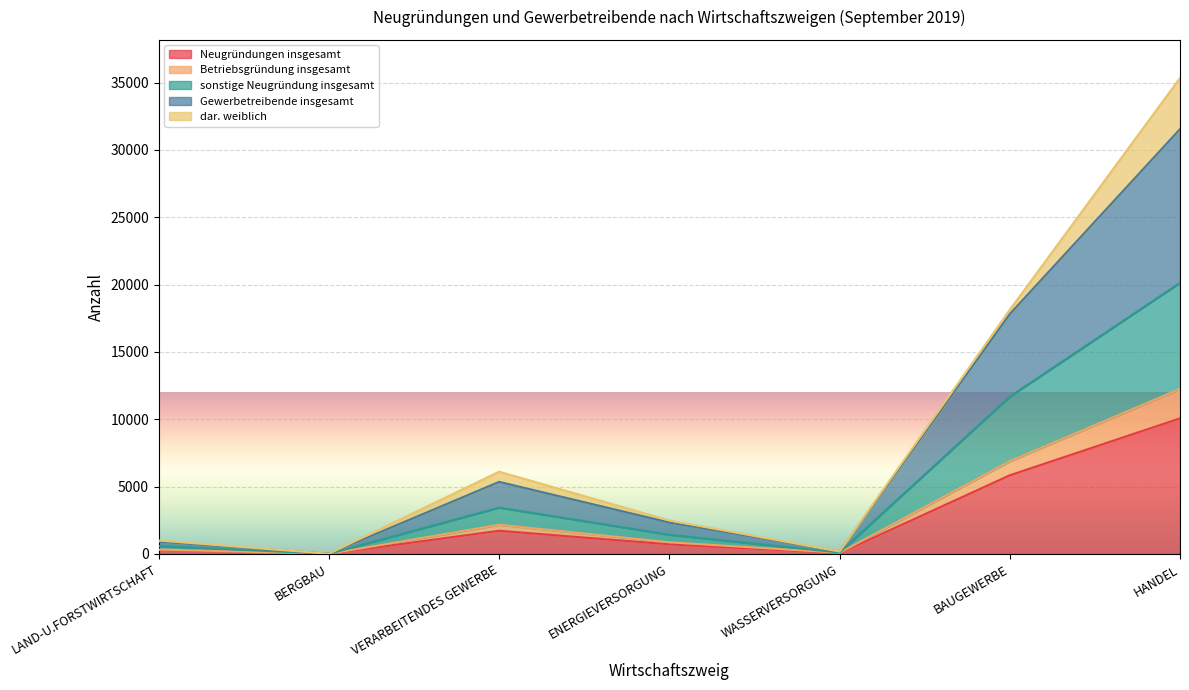

At how many categories does at least one series exceed 13526?

2